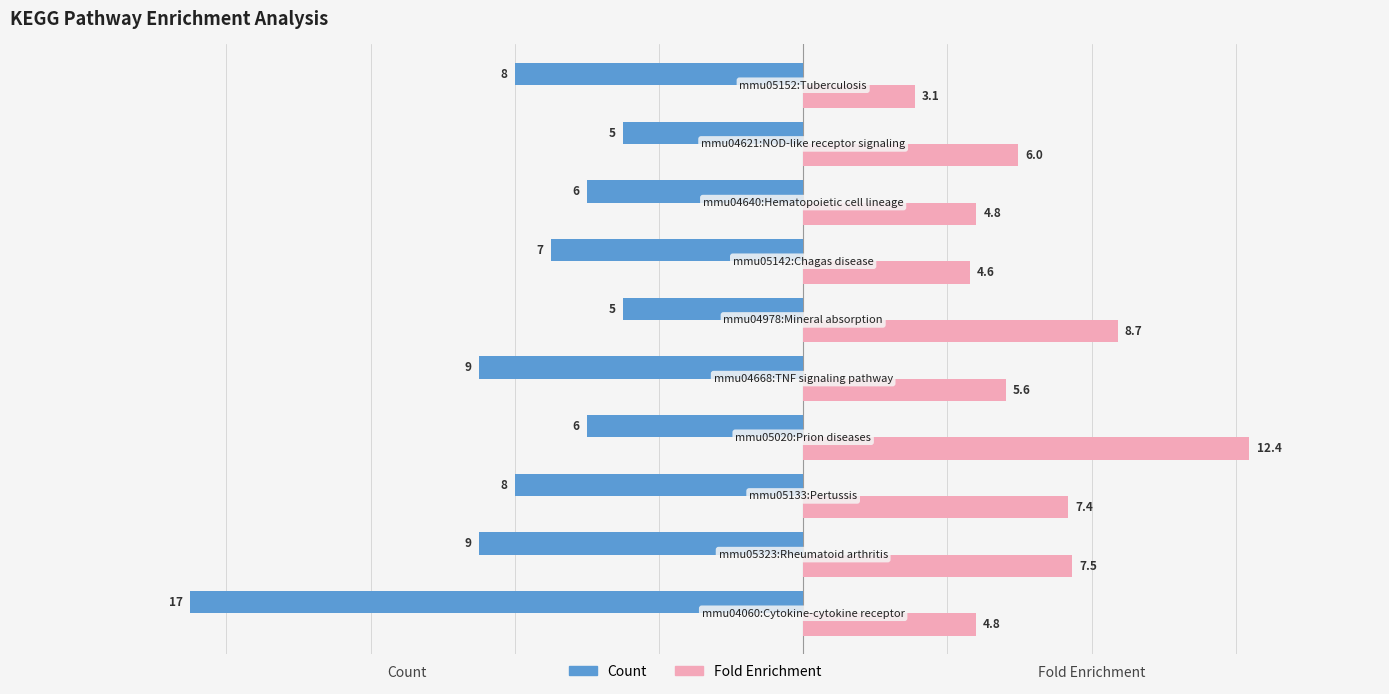

Which series has the largest total across all categories?

Fold Enrichment